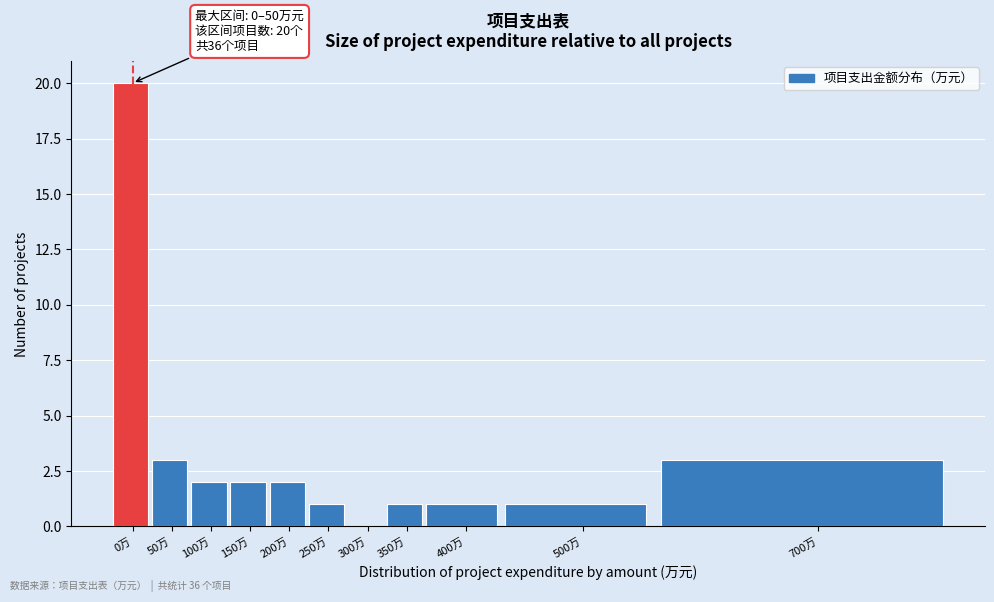

Reading left to right, transcribe all the data shown in this chart.

0万=20	50万=3	100万=2	150万=2	200万=2	250万=1	300万=0	350万=1	400万=1	500万=1	700万=3